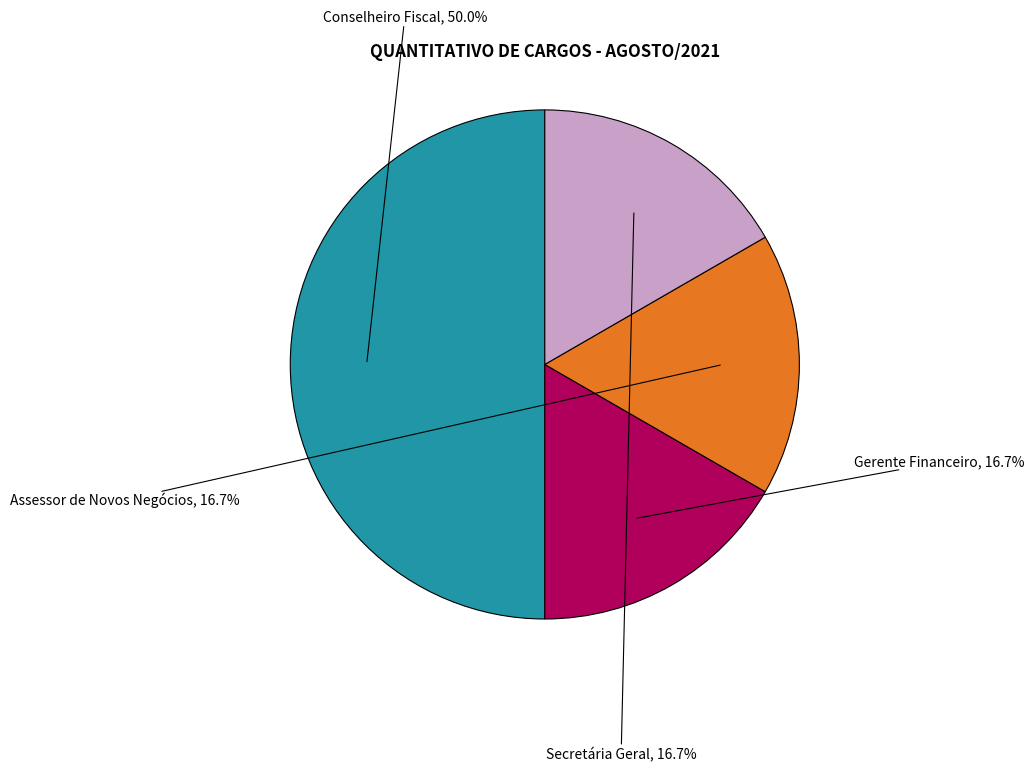

Which slice is the largest?

Conselheiro Fiscal